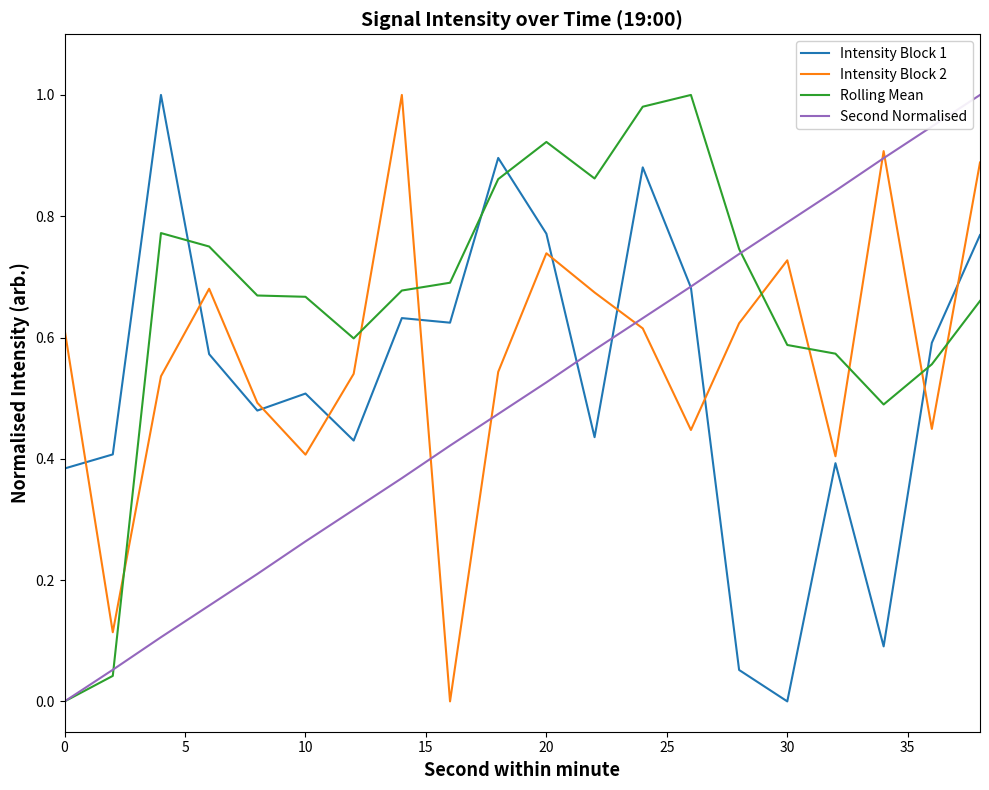

After their last crossing, which series has the higher values: Intensity Block 2 or Rolling Mean?

Intensity Block 2